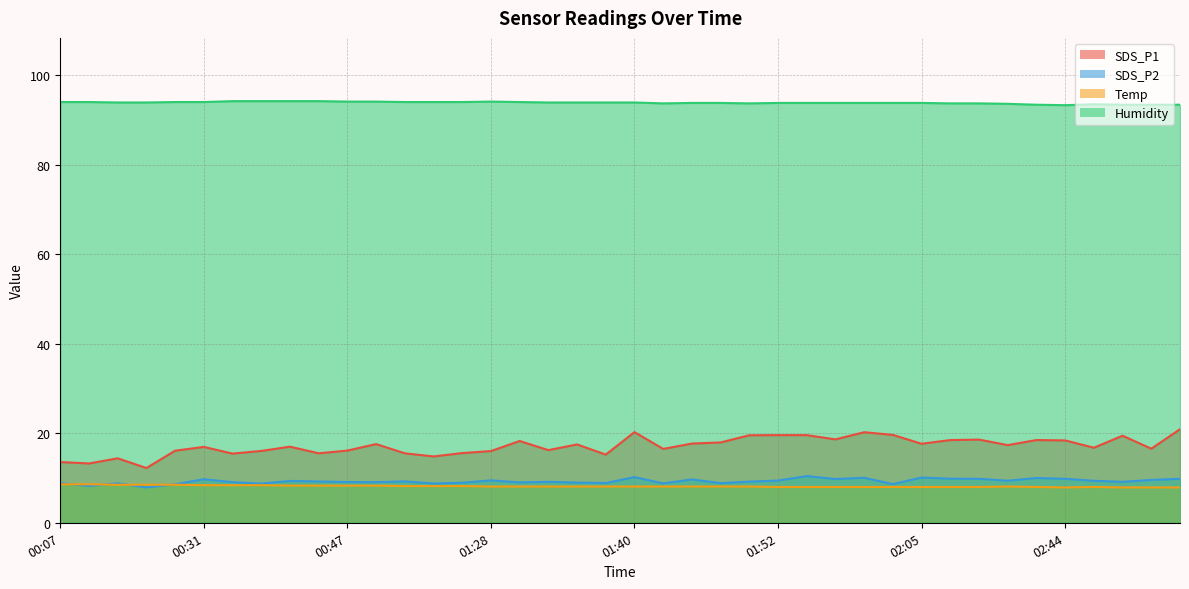

What is the total value across all series at 00:44?

127.2